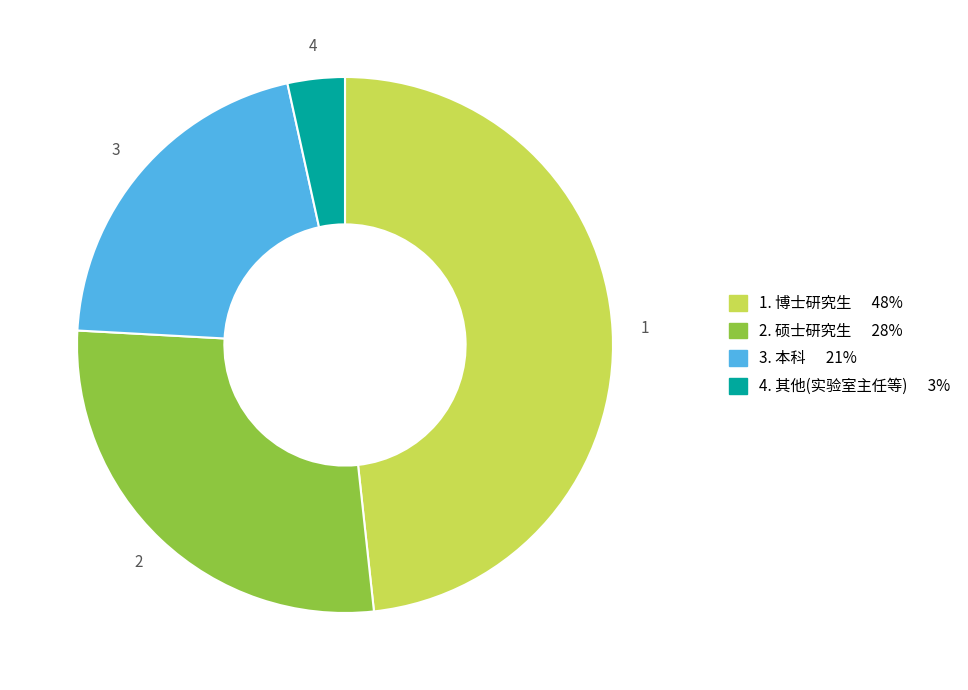

Is there a majority slice in this chart?

No